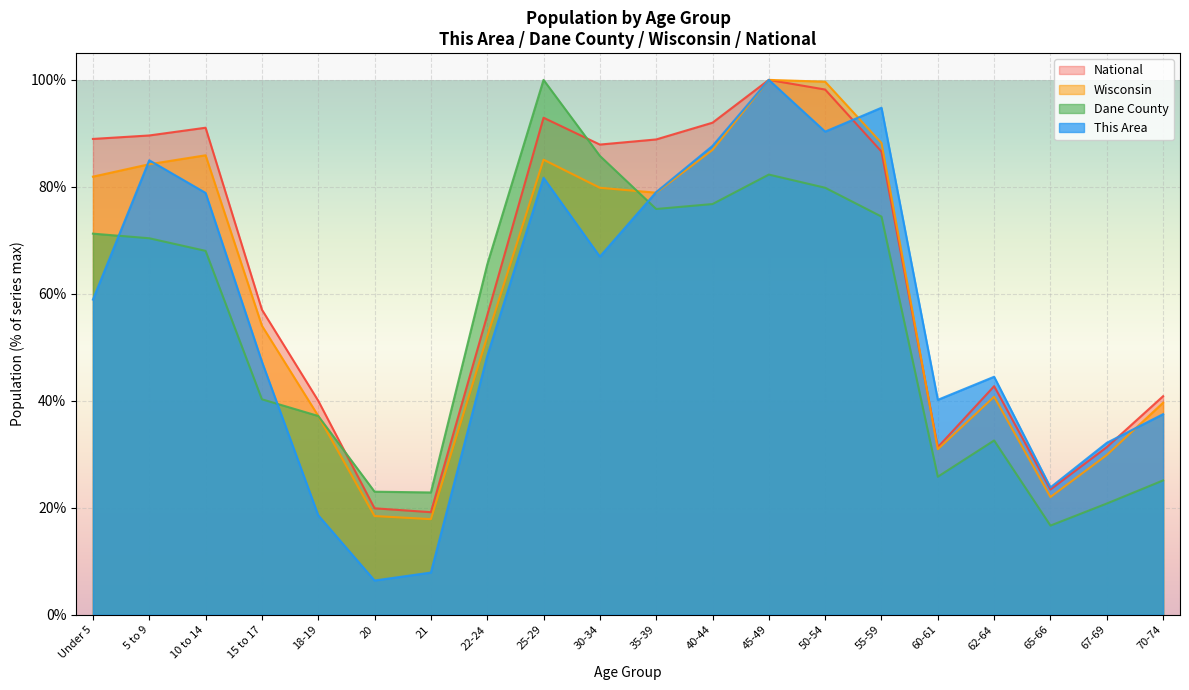

Where is the first local minimum for This Area?

20